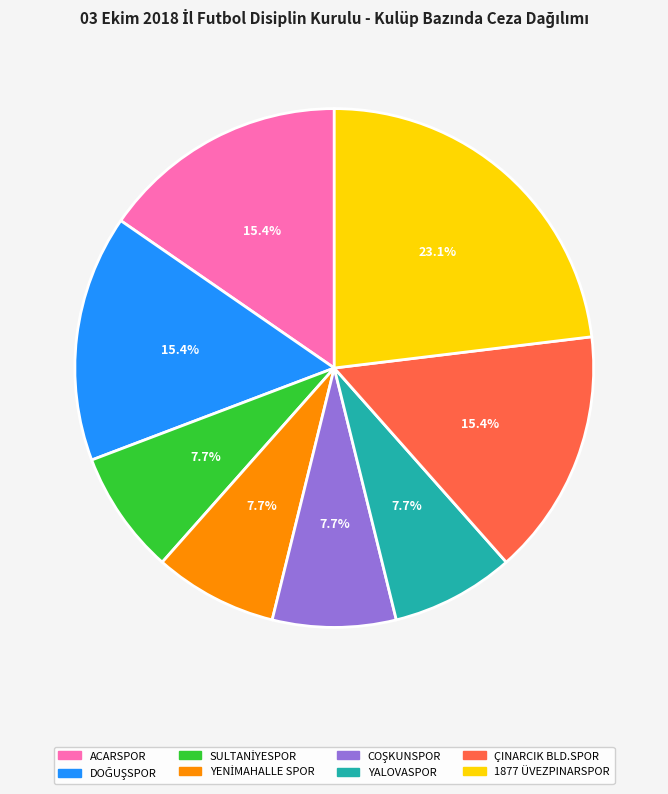

Between 1877 ÜVEZPINARSPOR and ACARSPOR, which is larger?

1877 ÜVEZPINARSPOR